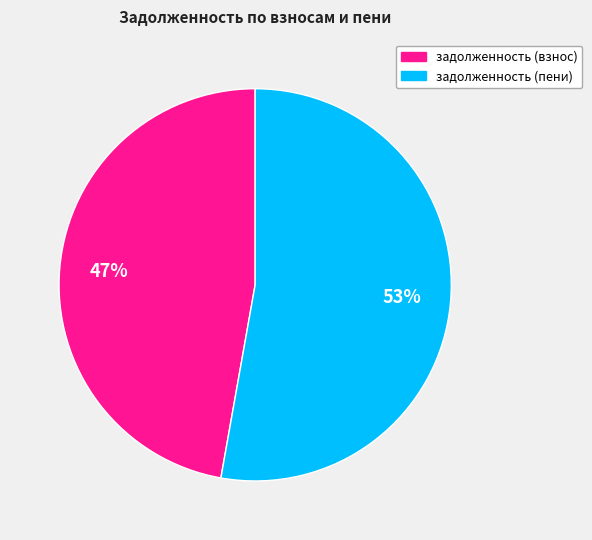

To the nearest percent, what is the difference between the largest and smallest slice percentages?

6%